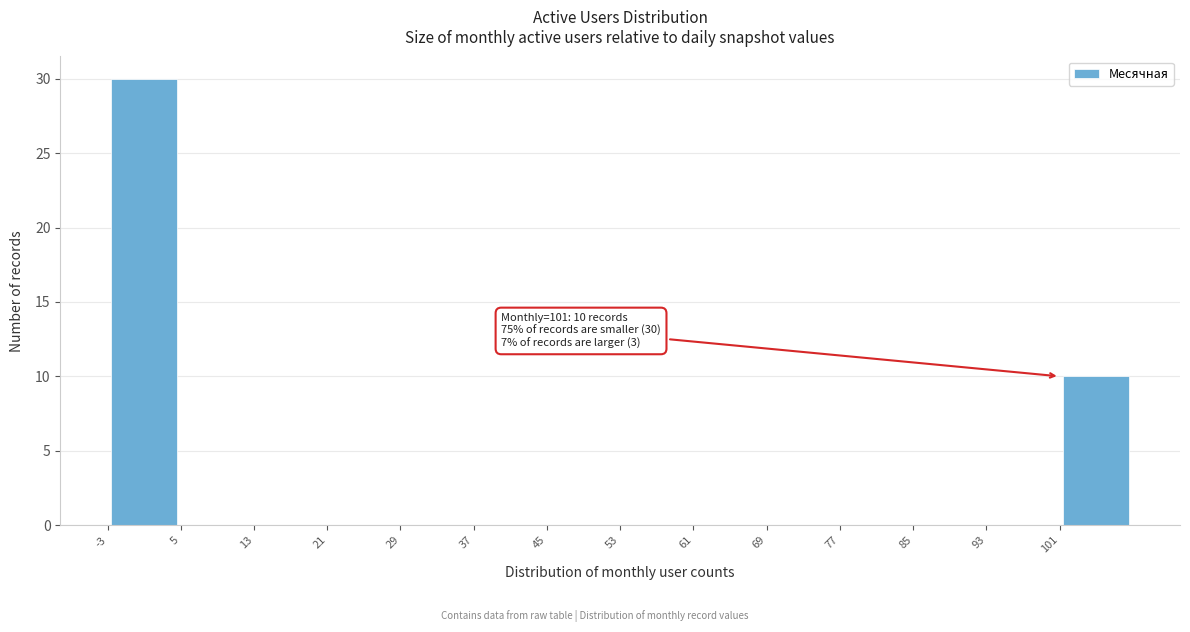

Over which range of the x-axis is the bar tallest?

-3 to 5